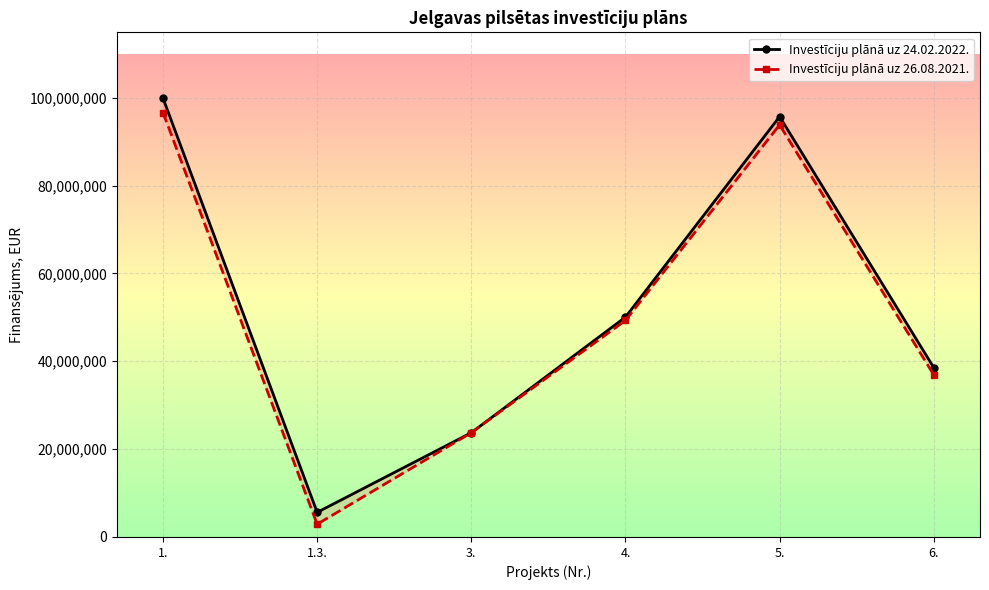

Reading left to right, list all the values displayed in this chart.

Investīciju plānā uz 24.02.2022.: 99883266	5604120	23734836	50054200	95700727	38553296
Investīciju plānā uz 26.08.2021.: 96633266	2904120	23734836	49304200	93816478	36921365